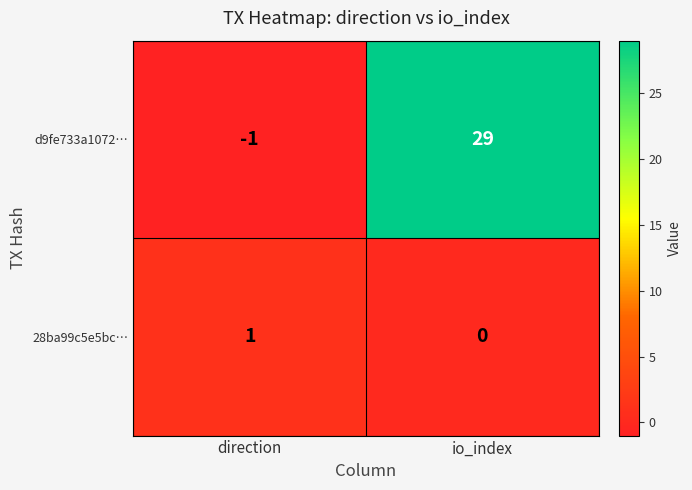

True or false: 28ba99c5e5bc… has a value of 0 at io_index.

True